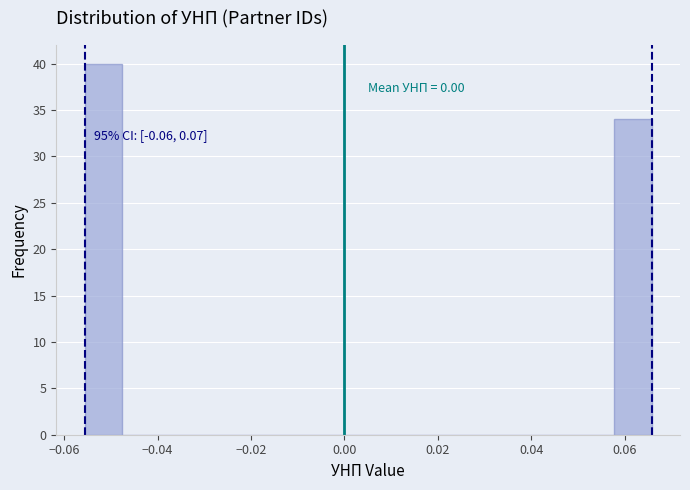

Which range on the x-axis has the tallest bar?

-0.056 to -0.048